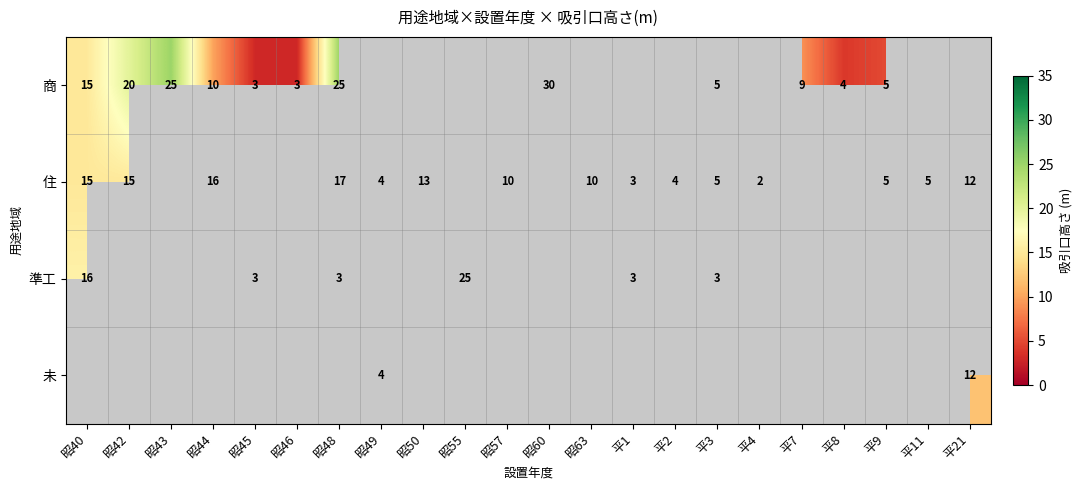

Is the value of 商 at 昭42 greater than the value of 準工 at 平3?

Yes